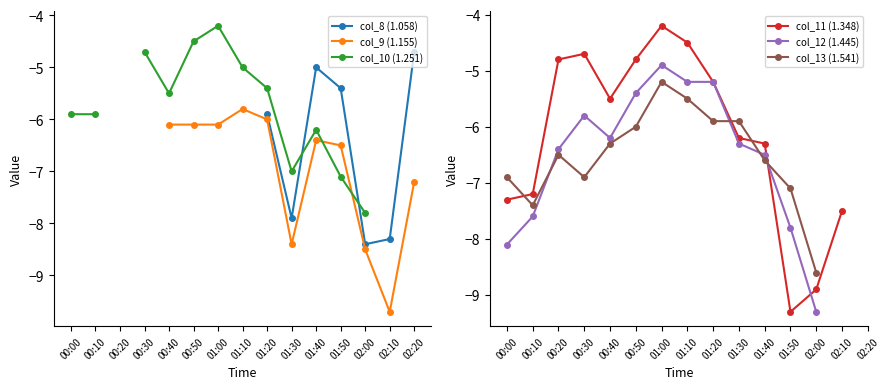

What is the highest value of the col_12 (1.445) series?

-4.9